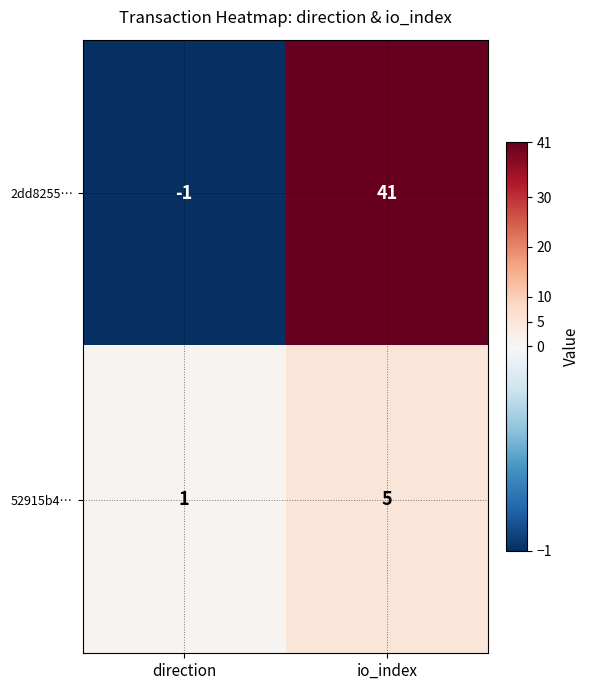

At how many categories does at least one series exceed 22?

1